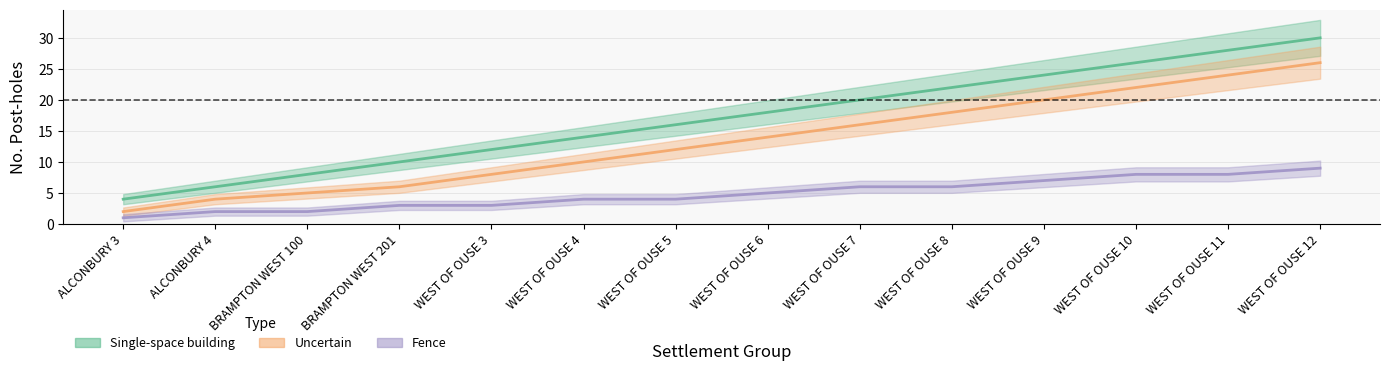

The Uncertain series shows 12 at WEST OF OUSE 9. True or false?

False